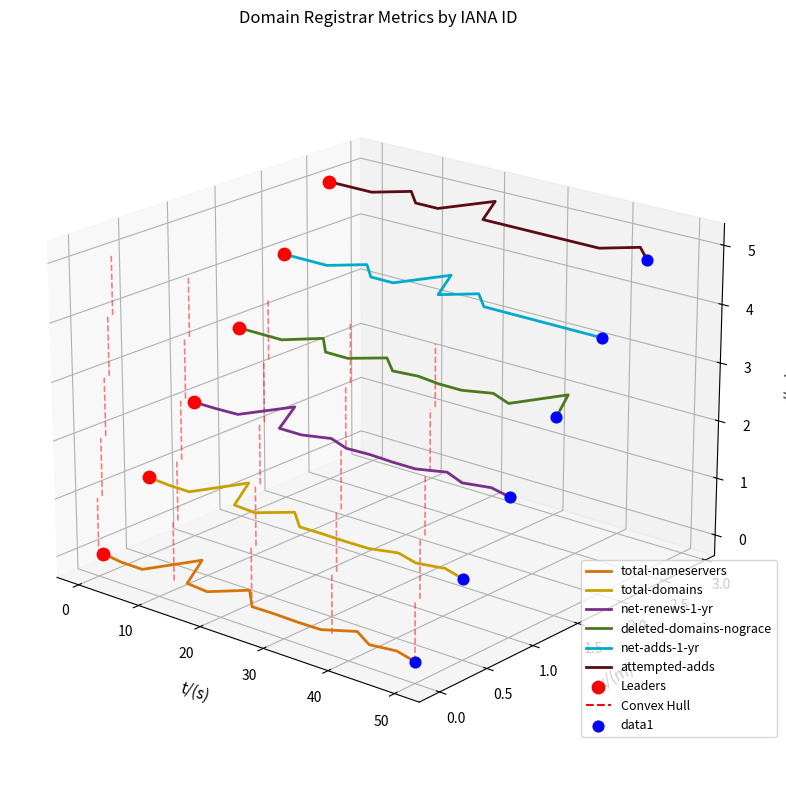

What are all the series names shown in the legend?

total-nameservers, total-domains, net-renews-1-yr, deleted-domains-nograce, net-adds-1-yr, attempted-adds